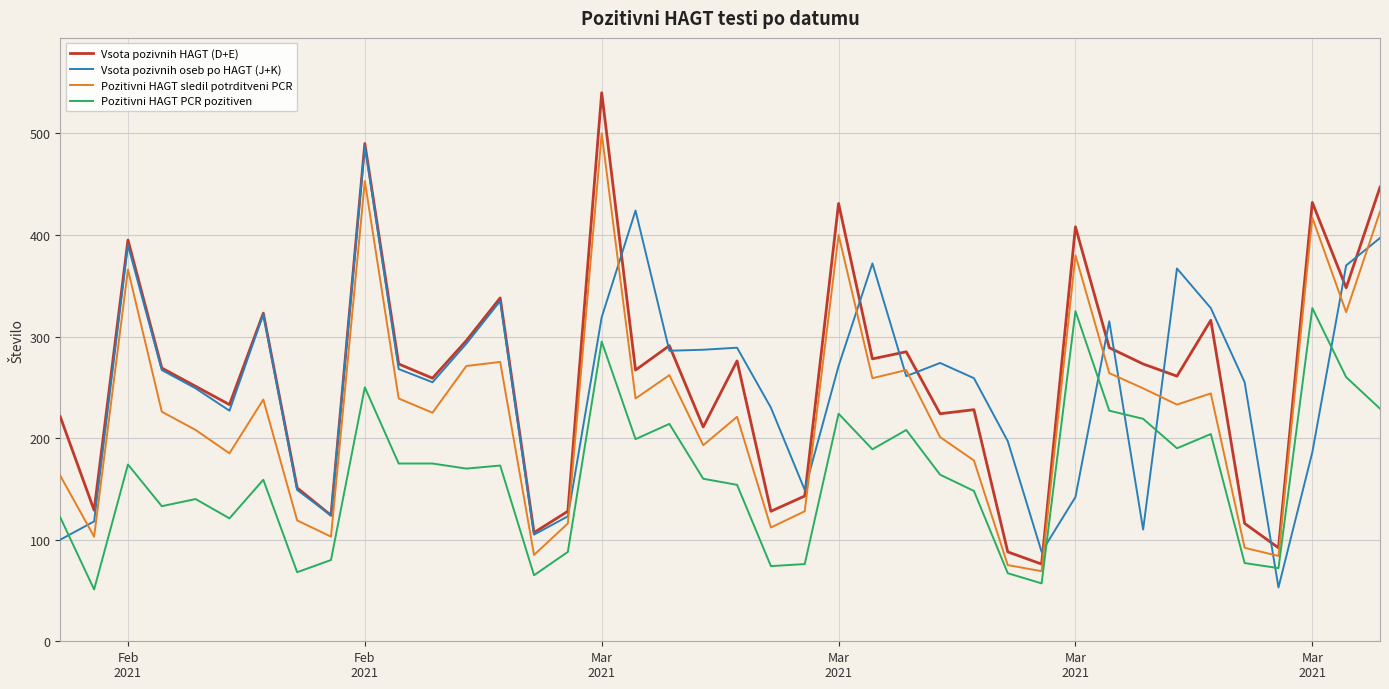

What is the greatest value displayed?

540